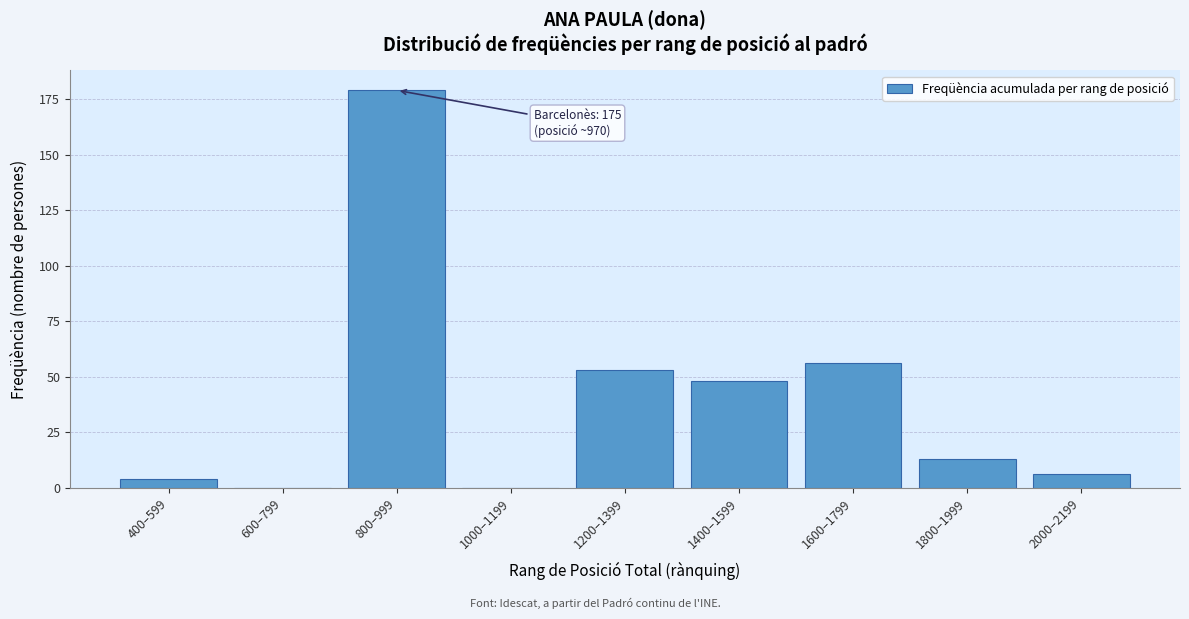

Reading right to left, list all the values displayed in this chart.

2000–2199=6	1800–1999=13	1600–1799=56	1400–1599=48	1200–1399=53	1000–1199=0	800–999=179	600–799=0	400–599=4